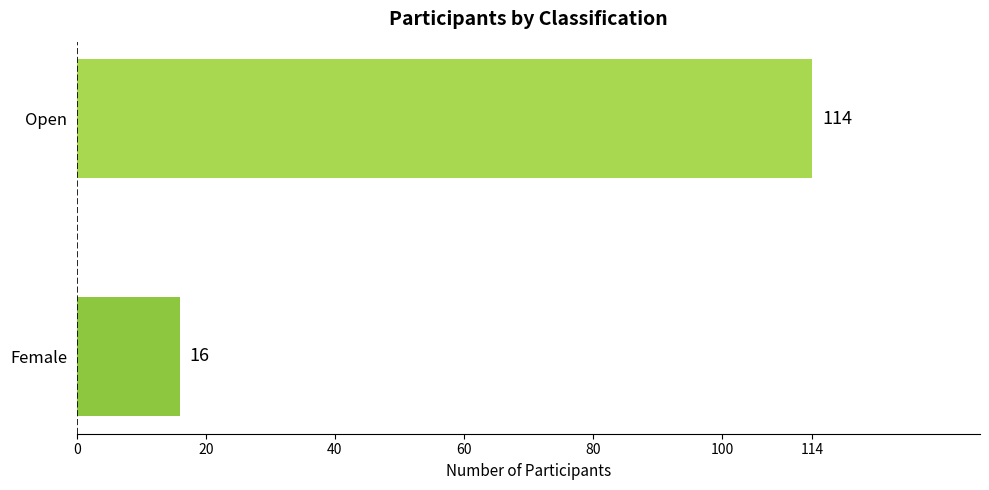

Rank the categories by value from lowest to highest.

Female, Open